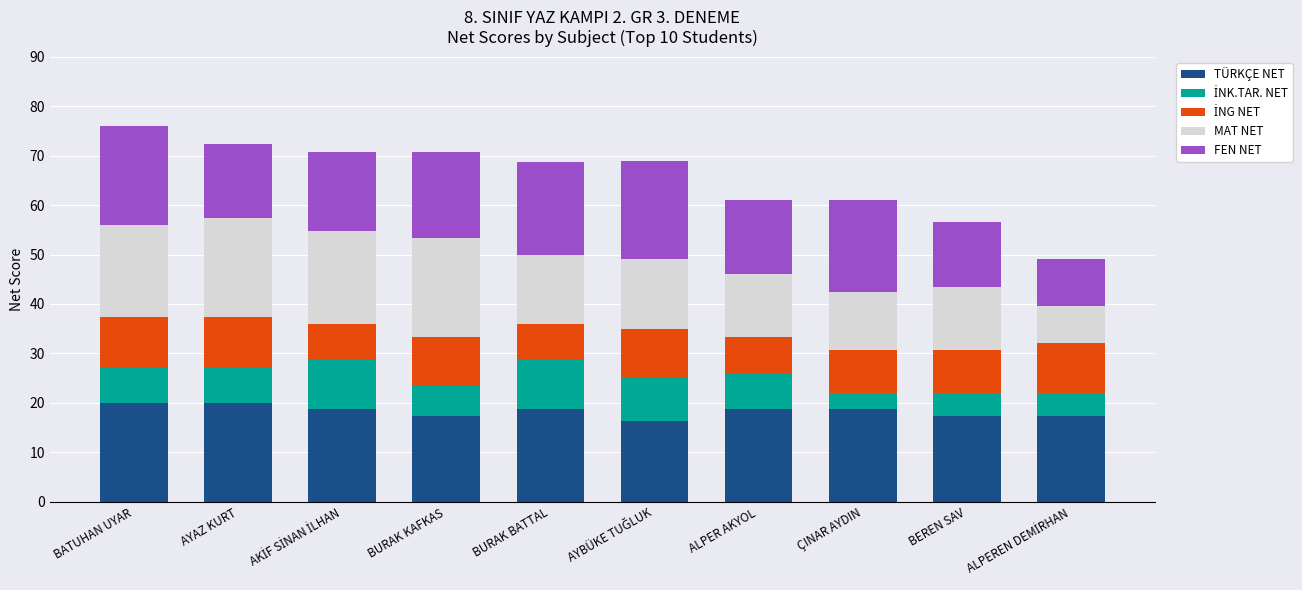

What is the total value across all series at BURAK KAFKAS?

70.7